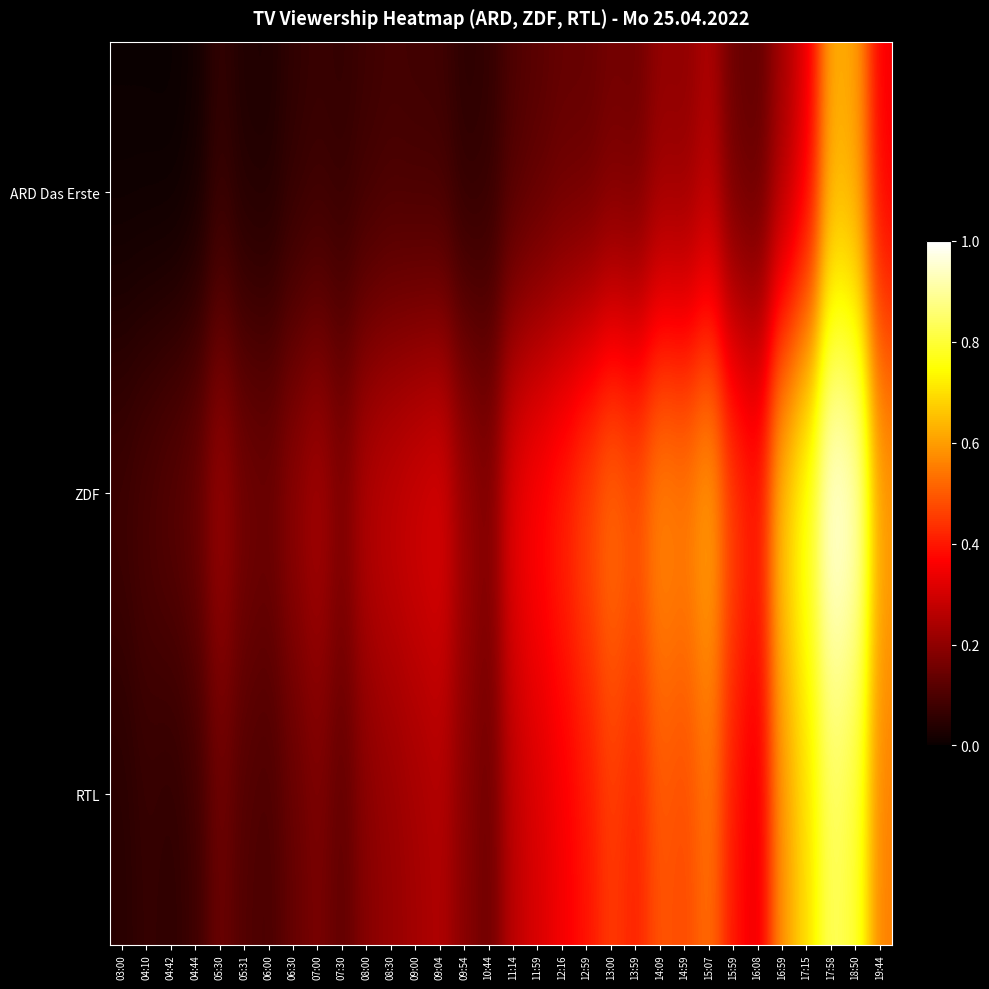

Between 08:30 and 16:59, which is larger?

16:59